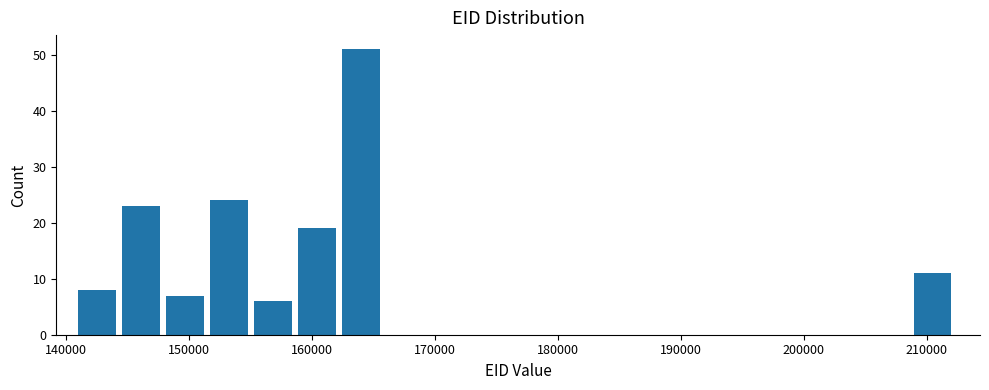

Around what value on the x-axis is the tallest bar? Give the approximate position of its centre, as read against the axis.

164000